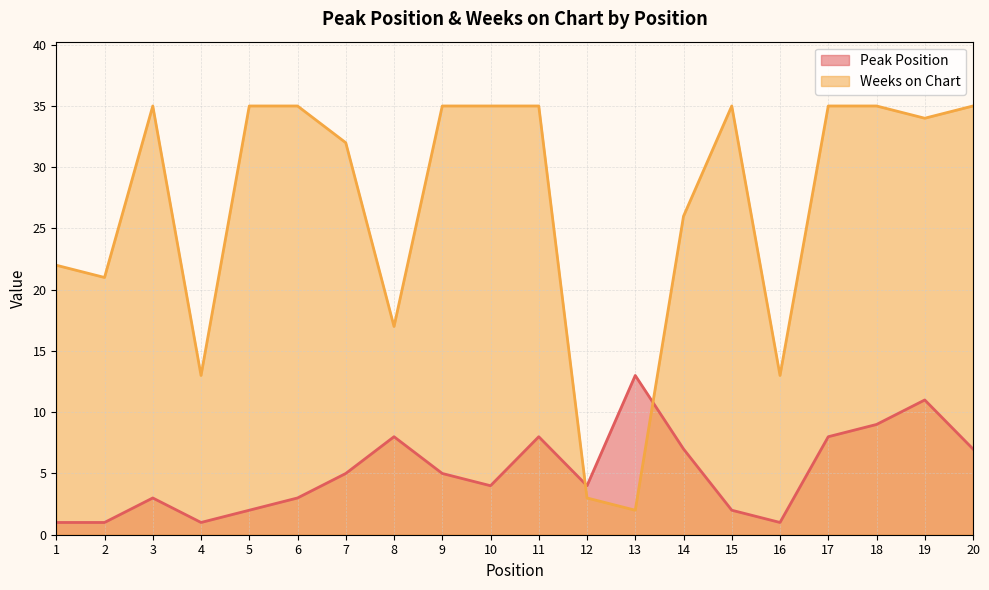

Count the number of data series in this chart.

2